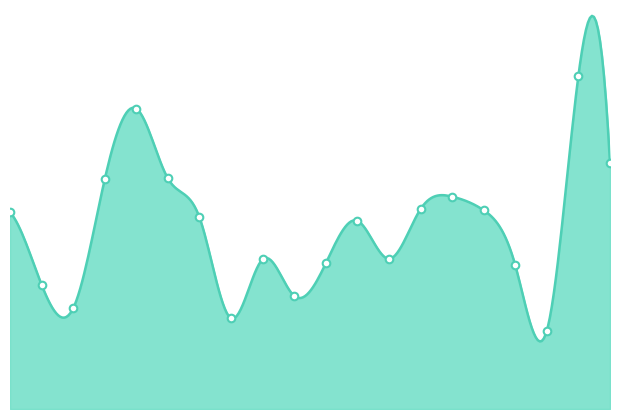

Between Ararat and Airport West, which is larger?

Ararat